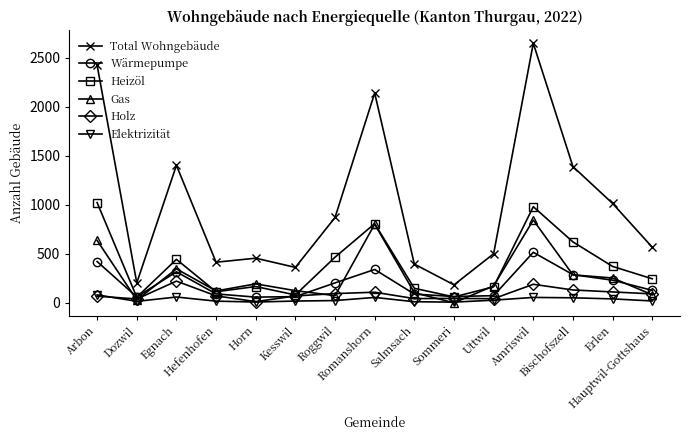

In Total Wohngebäude, how many points are higher than both neighbors (excluding endpoints)?

4